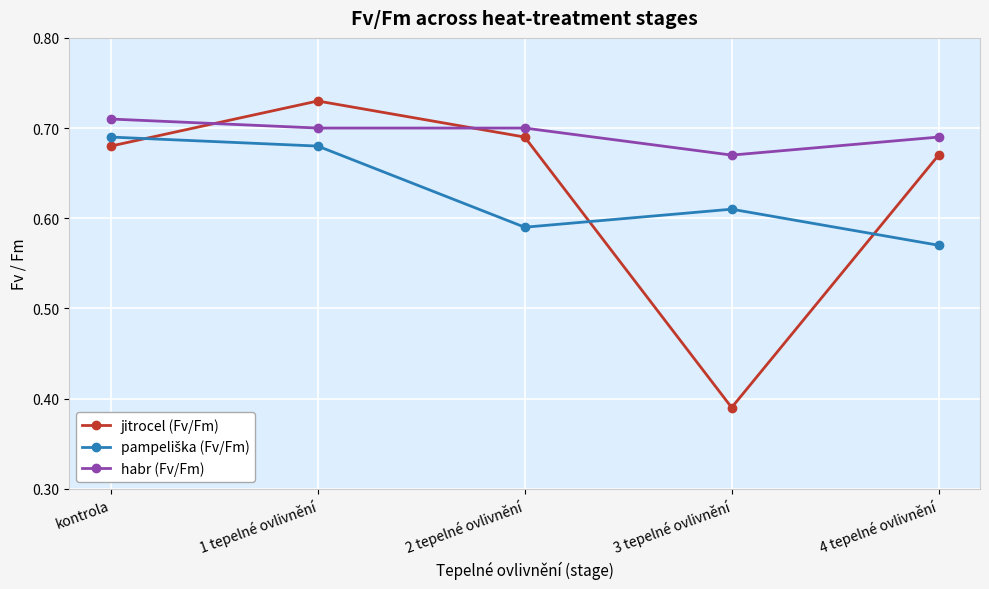

What is the sum of all jitrocel (Fv/Fm) values?

3.2